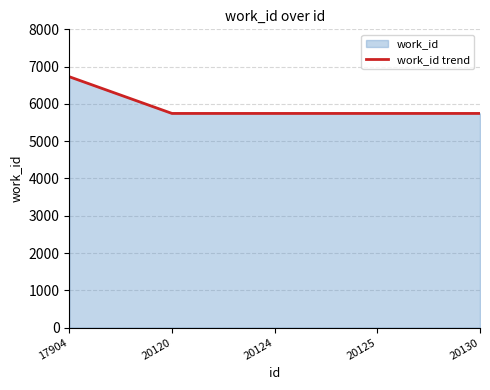

Which label corresponds to the largest value in the chart?

17904